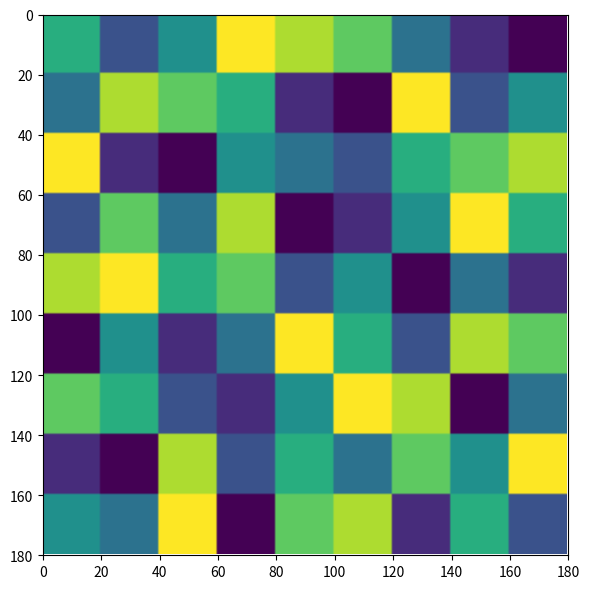

At how many categories does at least one series exceed 1?

9